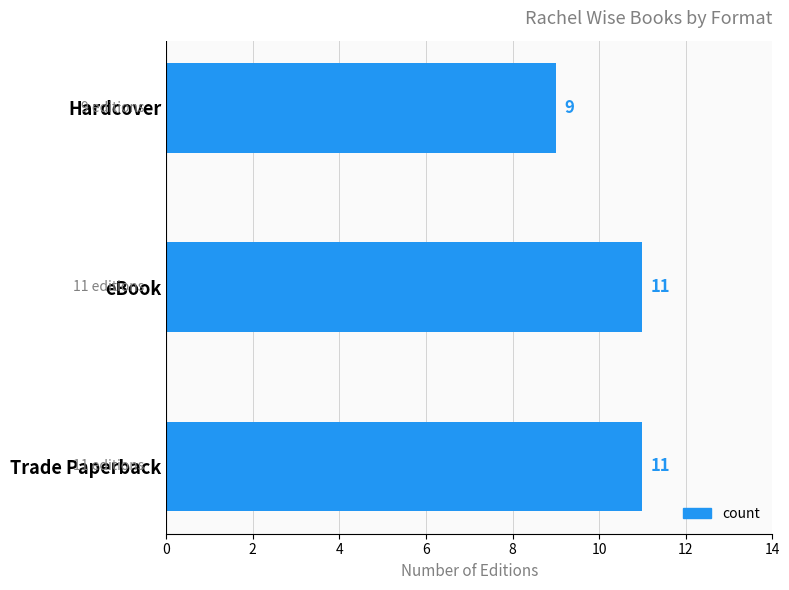

Between eBook and Hardcover, which is larger?

eBook